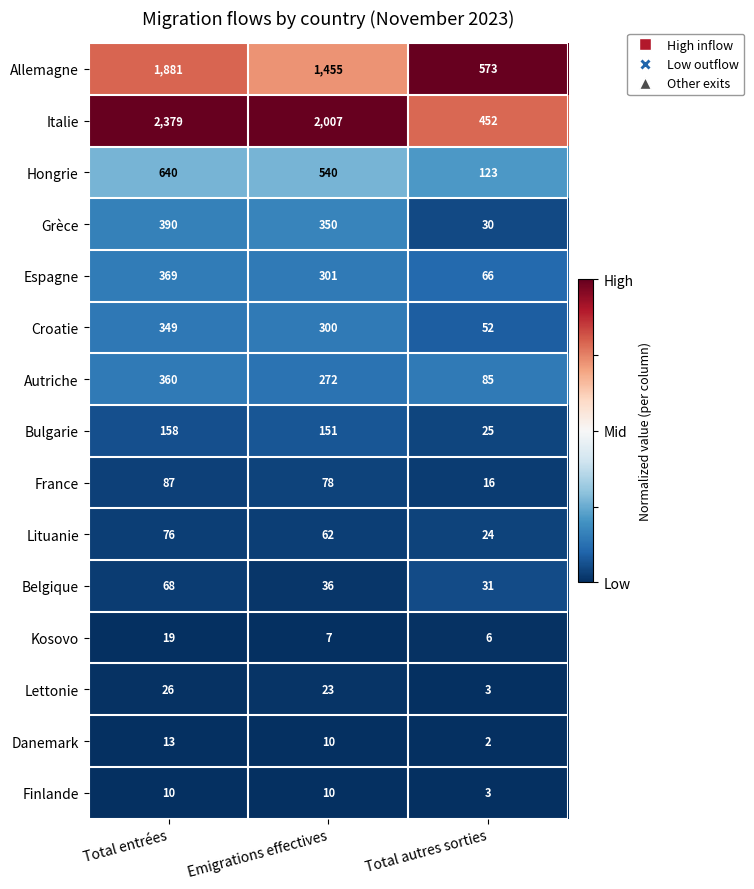

Rank the categories by Hongrie value from lowest to highest.

Total autres sorties, Emigrations effectives, Total entrées